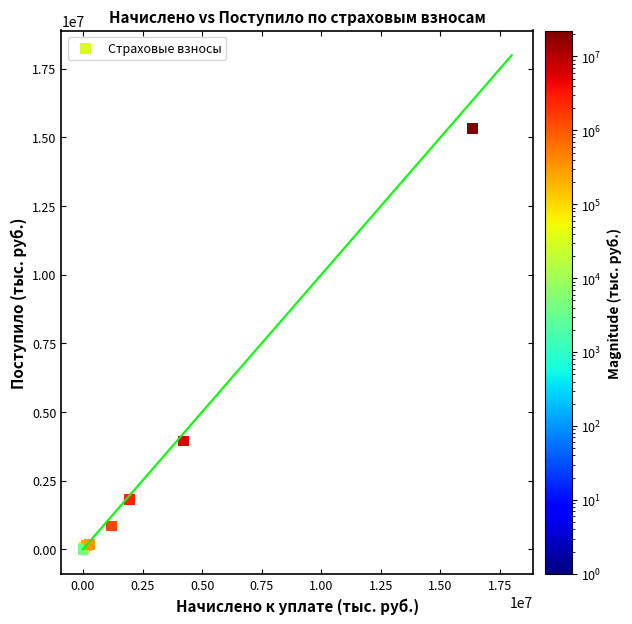

What Y value in the scatter plot is closest to 7661013?

3941245